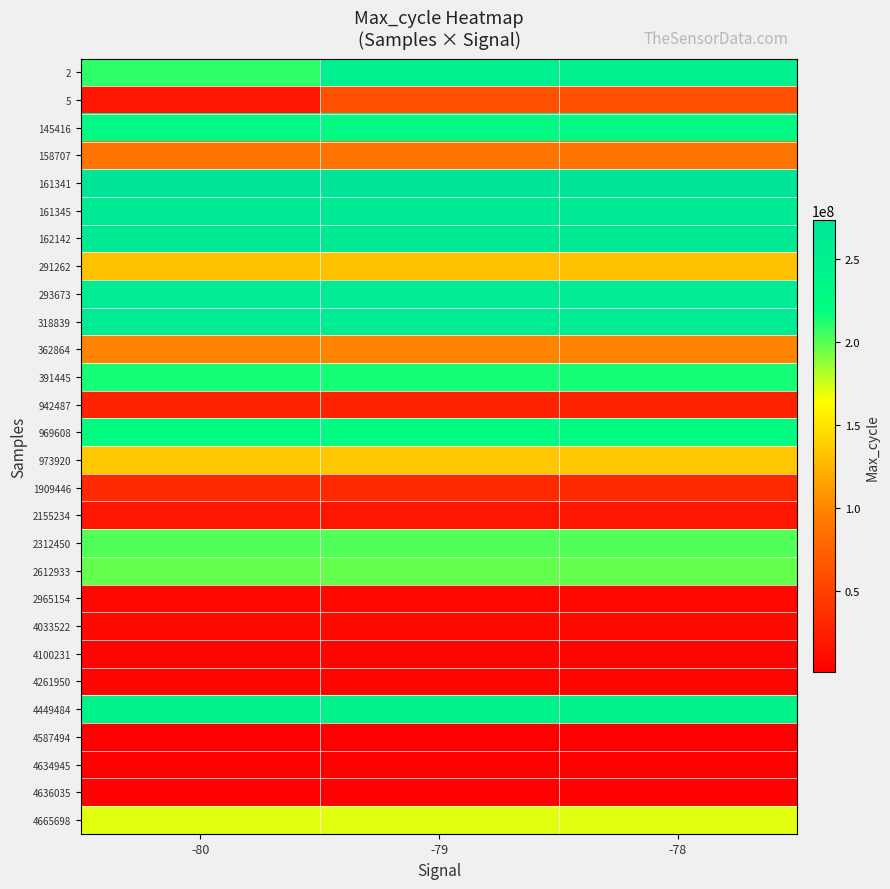

At which category is the sum across all series the highest?

-79